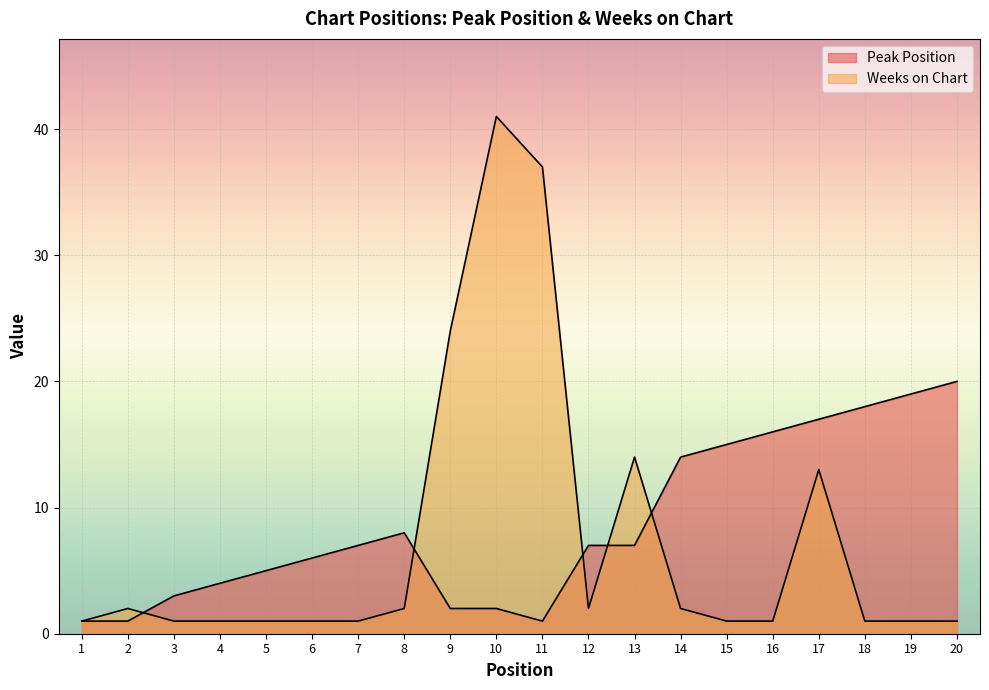

Which series has the largest range (max minus min)?

Weeks on Chart